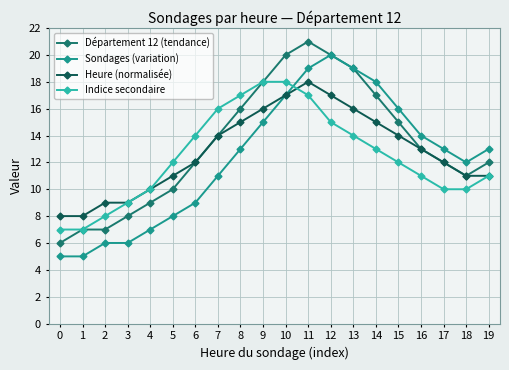

Reading left to right, transcribe all the data shown in this chart.

Département 12 (tendance): 0=6	1=7	2=7	3=8	4=9	5=10	6=12	7=14	8=16	9=18	10=20	11=21	12=20	13=19	14=17	15=15	16=13	17=12	18=11	19=12
Sondages (variation): 0=5	1=5	2=6	3=6	4=7	5=8	6=9	7=11	8=13	9=15	10=17	11=19	12=20	13=19	14=18	15=16	16=14	17=13	18=12	19=13
Heure (normalisée): 0=8	1=8	2=9	3=9	4=10	5=11	6=12	7=14	8=15	9=16	10=17	11=18	12=17	13=16	14=15	15=14	16=13	17=12	18=11	19=11
Indice secondaire: 0=7	1=7	2=8	3=9	4=10	5=12	6=14	7=16	8=17	9=18	10=18	11=17	12=15	13=14	14=13	15=12	16=11	17=10	18=10	19=11